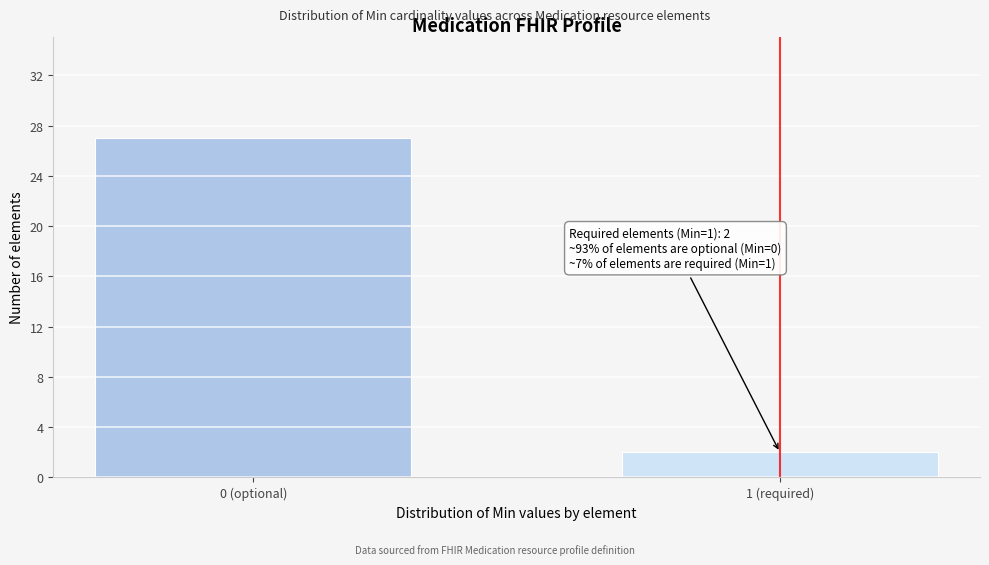

Reading right to left, transcribe all the data shown in this chart.

2	27